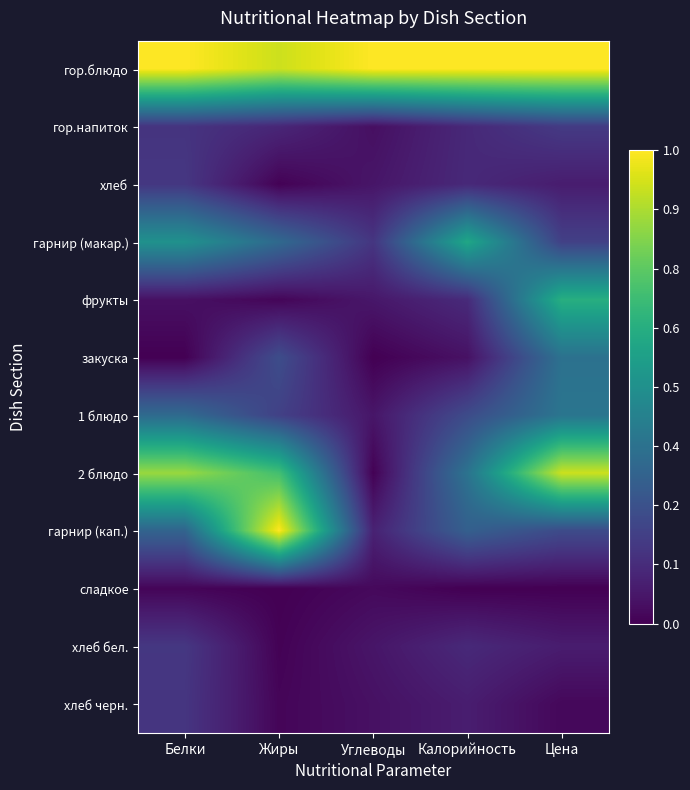

Between Жиры and Калорийность, which is larger?

Калорийность